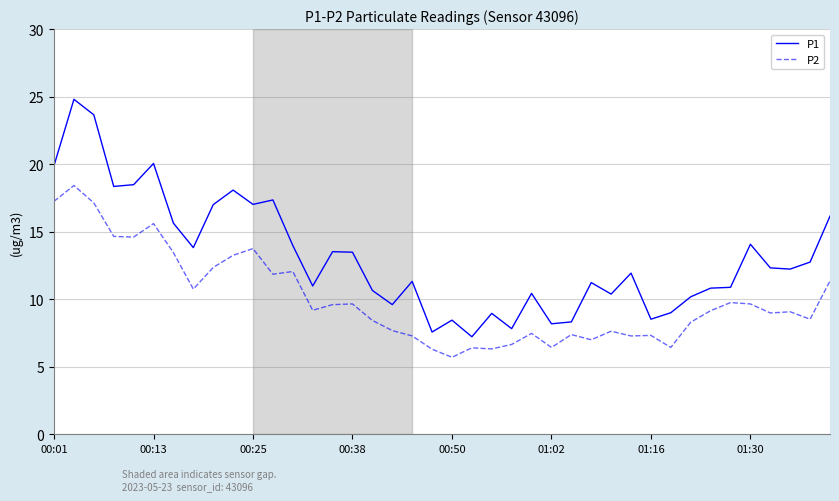

What is the sum of all P2 values?

400.0